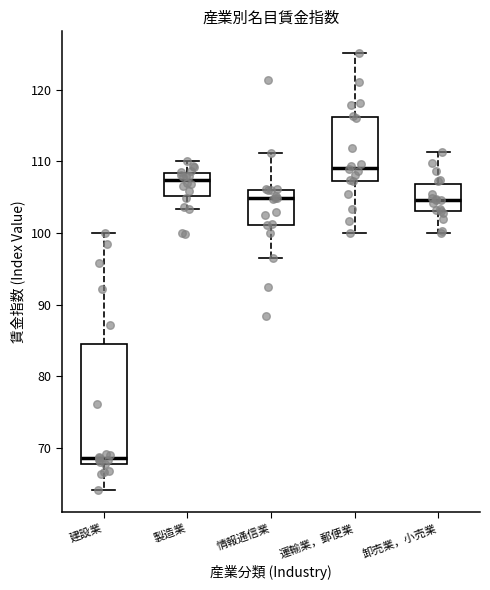

Reading left to right, transcribe this box plot: for each box, give where its median line is, the range the box spans, and where its two whiskers end, as read against the y-axis. The values are not printed on the chart, so give them approximately, as read against the axis.

建設業: median 69, box 68 to 84, whiskers 64 to 100
製造業: median 107, box 105 to 108, whiskers 103 to 110
情報通信業: median 105, box 101 to 106, whiskers 97 to 111
運輸業，郵便業: median 109, box 107 to 116, whiskers 100 to 125
卸売業，小売業: median 105, box 103 to 107, whiskers 100 to 111